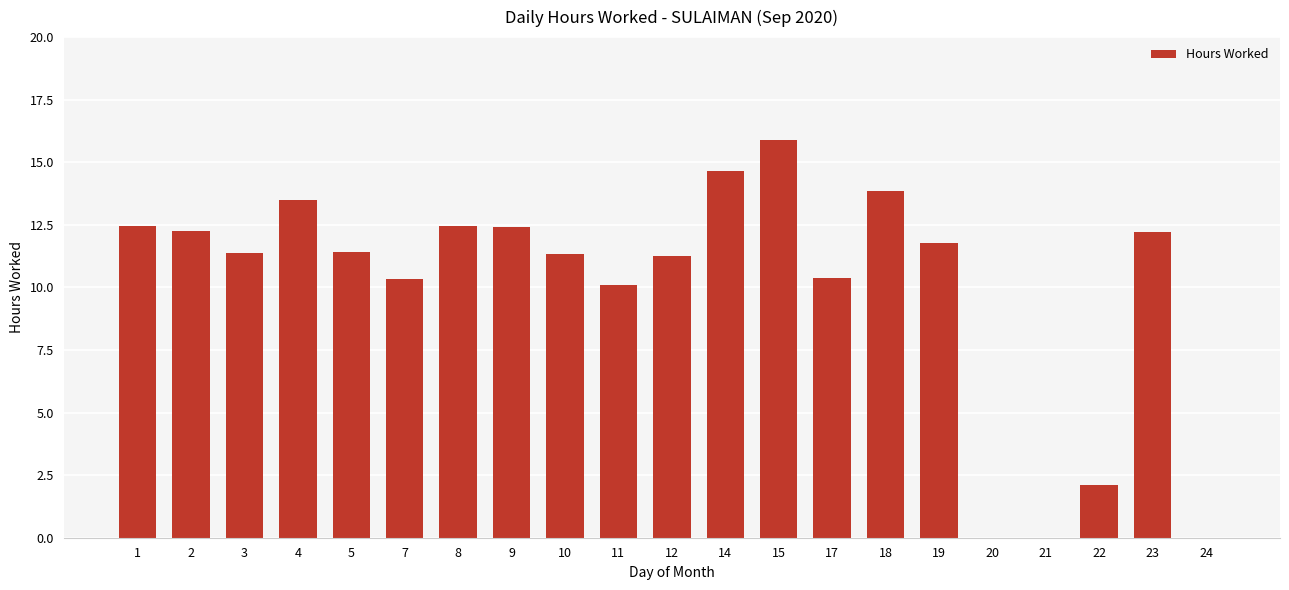

Between 20 and 3, which is larger?

3